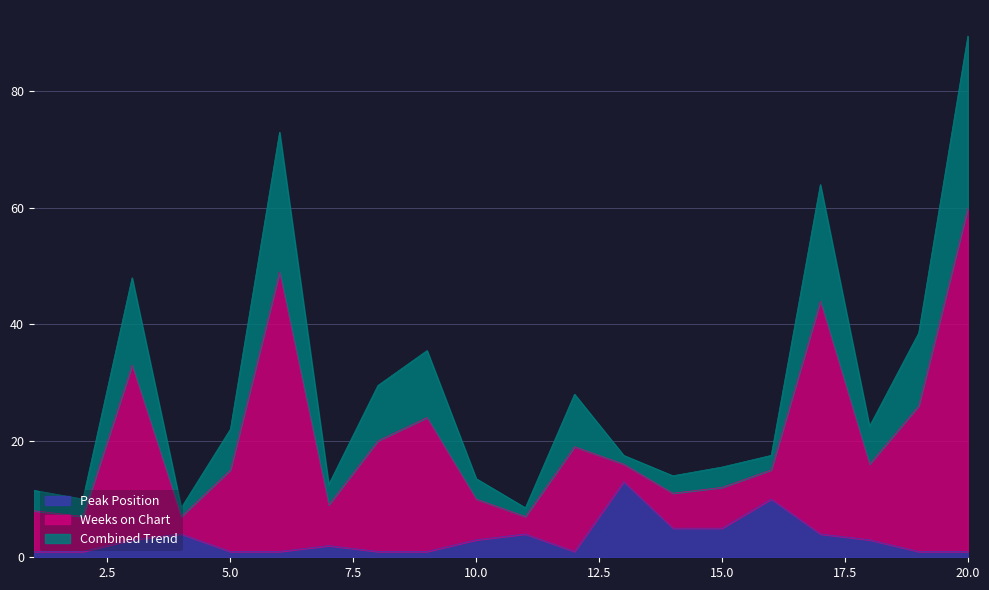

At which category is the sum across all series the highest?

20.0